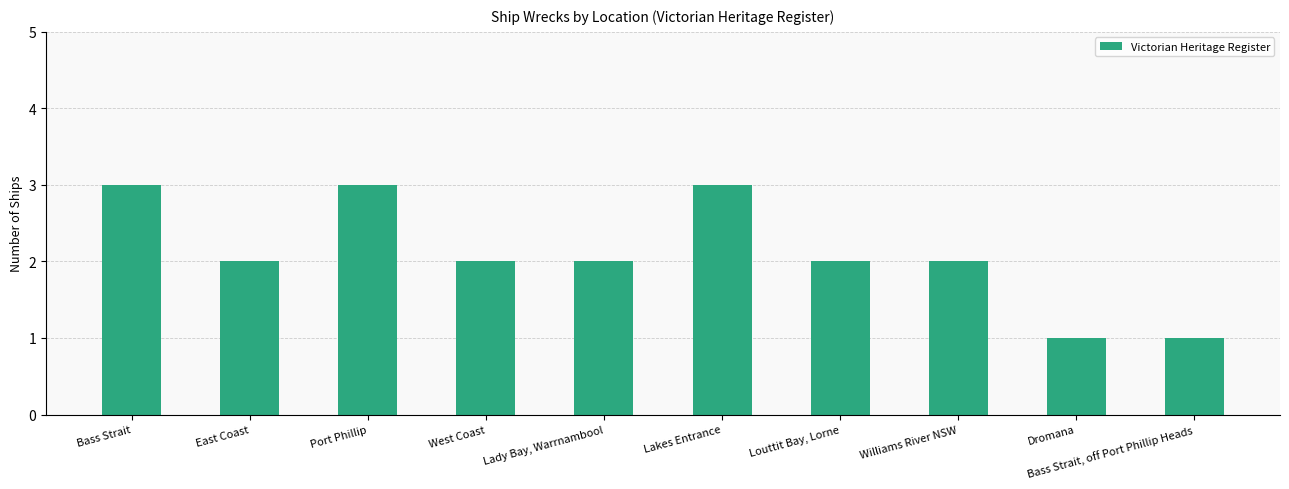

Is it true that the value at East Coast is 2?

True